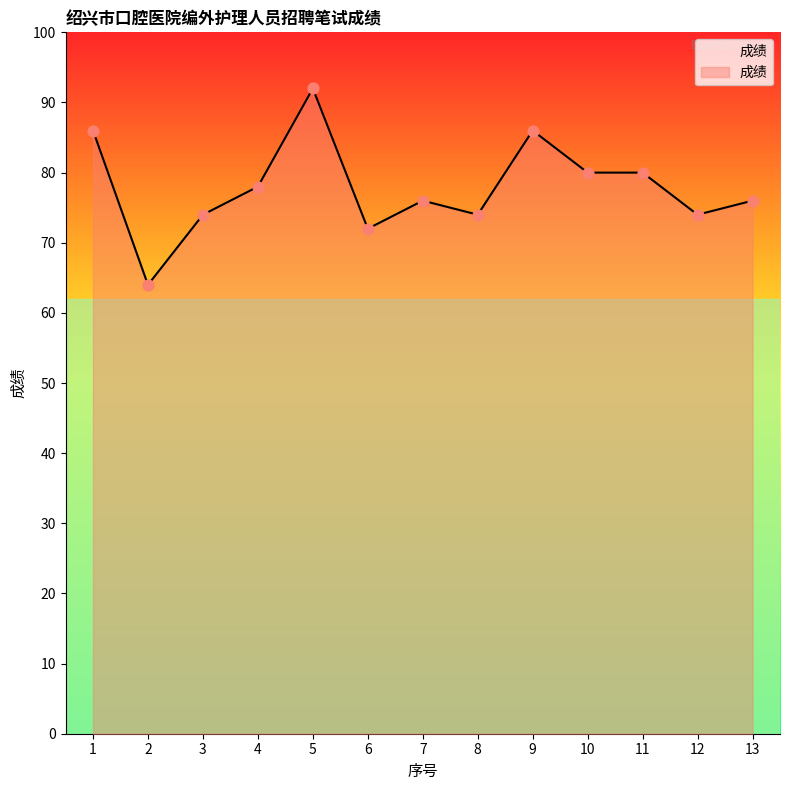

What is the change in value from 1 to 4?

-8